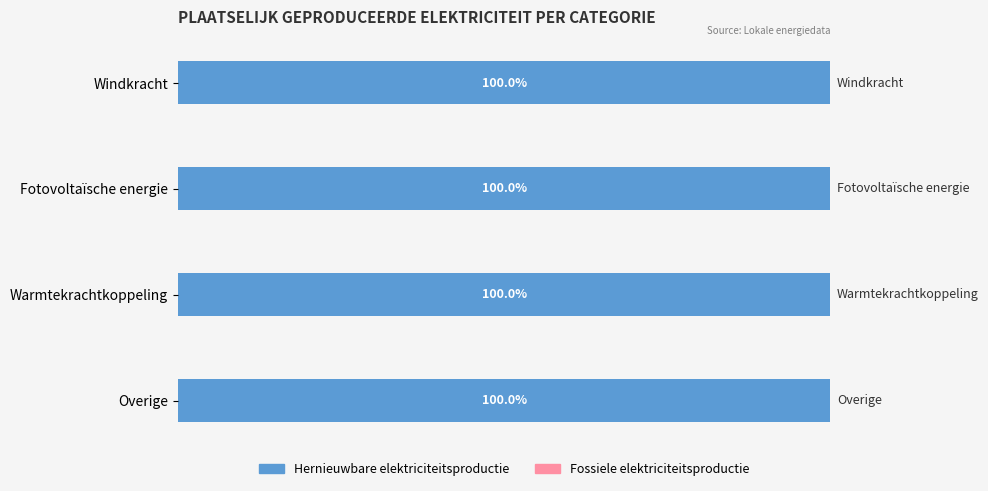

What is the label of the 4th bar from the right?

Windkracht